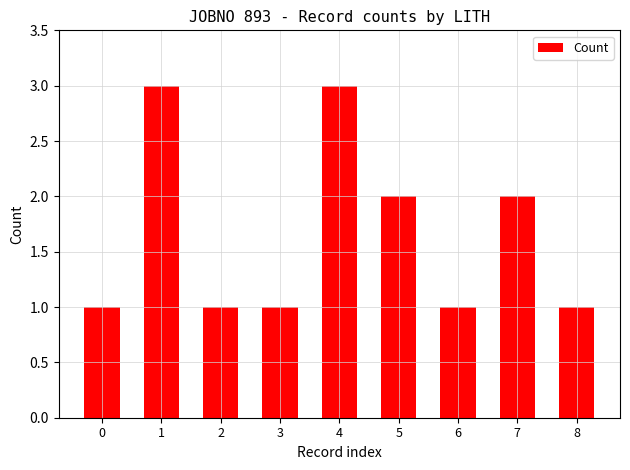

Reading right to left, extract all data points from this chart.

8=1	7=2	6=1	5=2	4=3	3=1	2=1	1=3	0=1